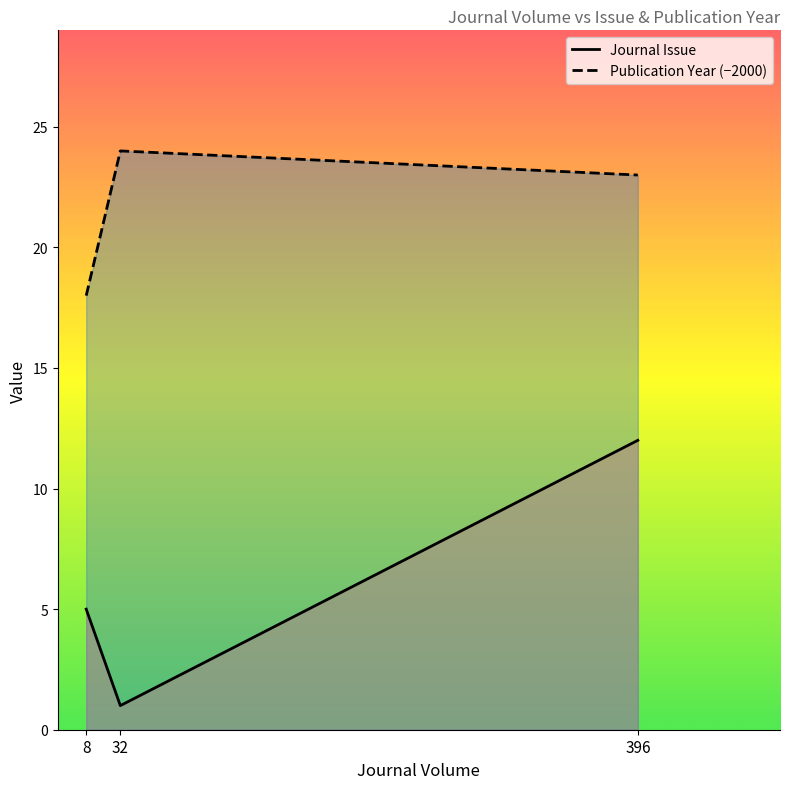

Is the value of Publication Year (−2000) at 8 greater than the value of Journal Issue at 32?

Yes